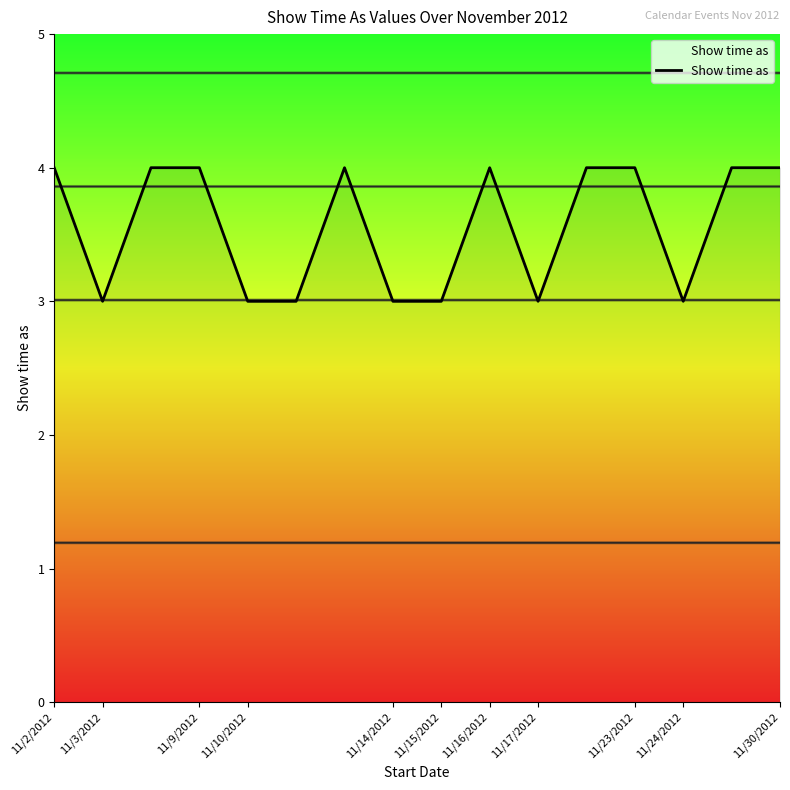

How many lines are shown in the chart?

1